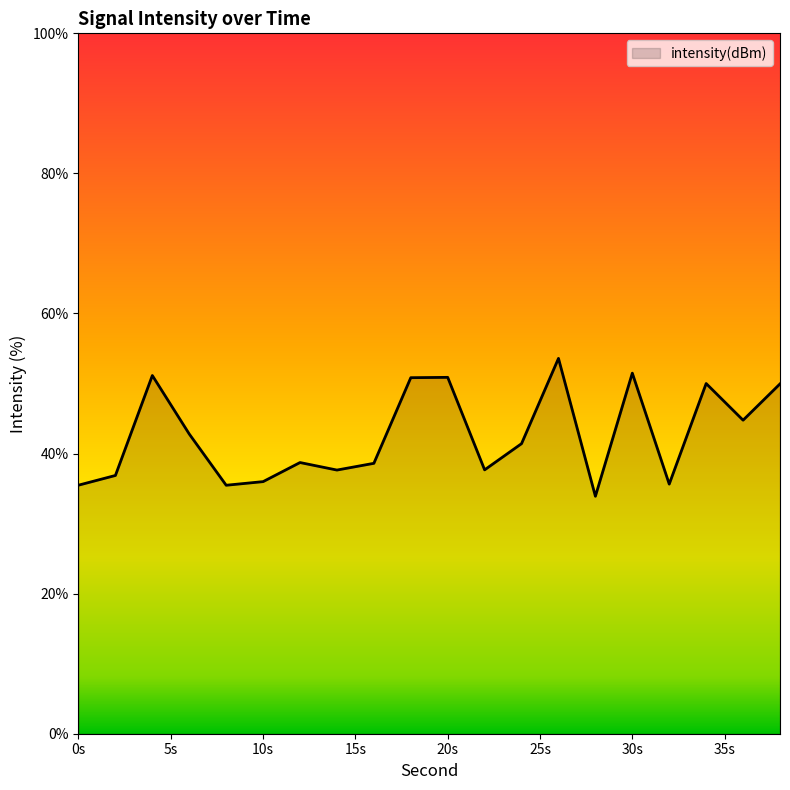

What is the difference between the maximum and minimum values?

19.7